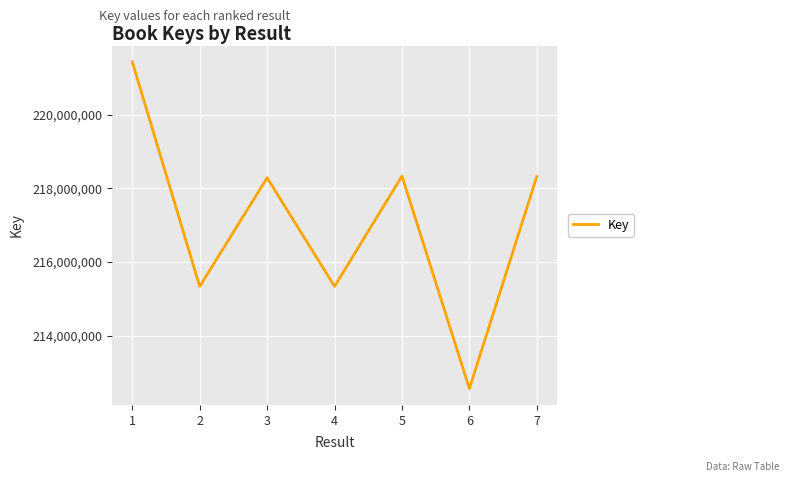

True or false: the data has more than 2 interior local peaks.

False